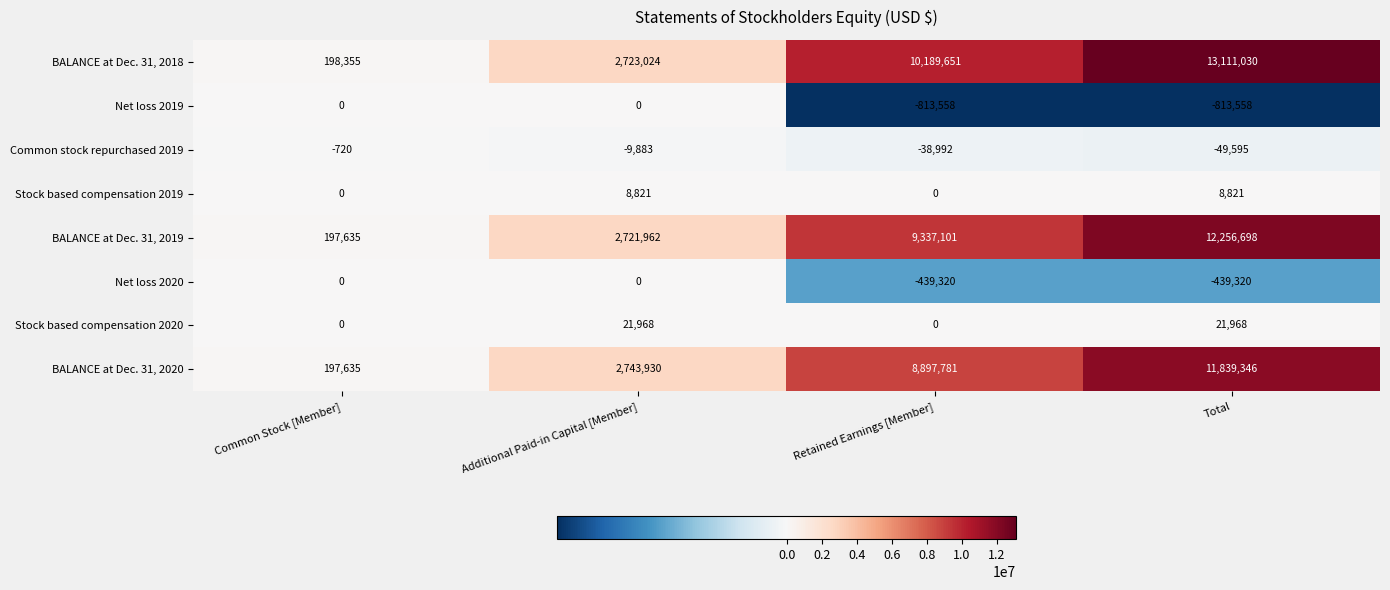

At Total, list the series in order from largest to smallest.

BALANCE at Dec. 31, 2018, BALANCE at Dec. 31, 2019, BALANCE at Dec. 31, 2020, Stock based compensation 2020, Stock based compensation 2019, Common stock repurchased 2019, Net loss 2020, Net loss 2019